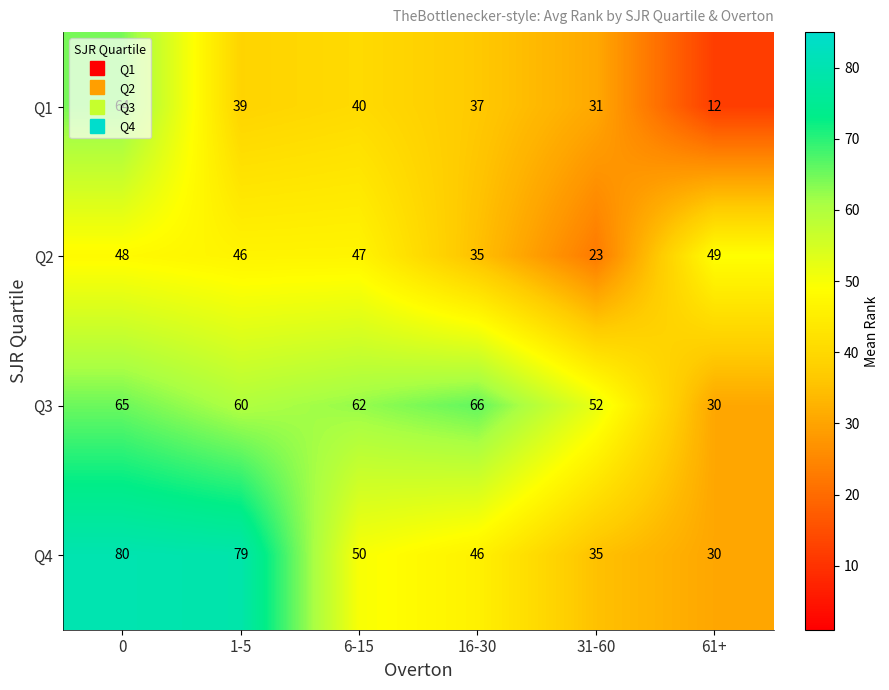

At which category does the chart reach its minimum across all series?

61+